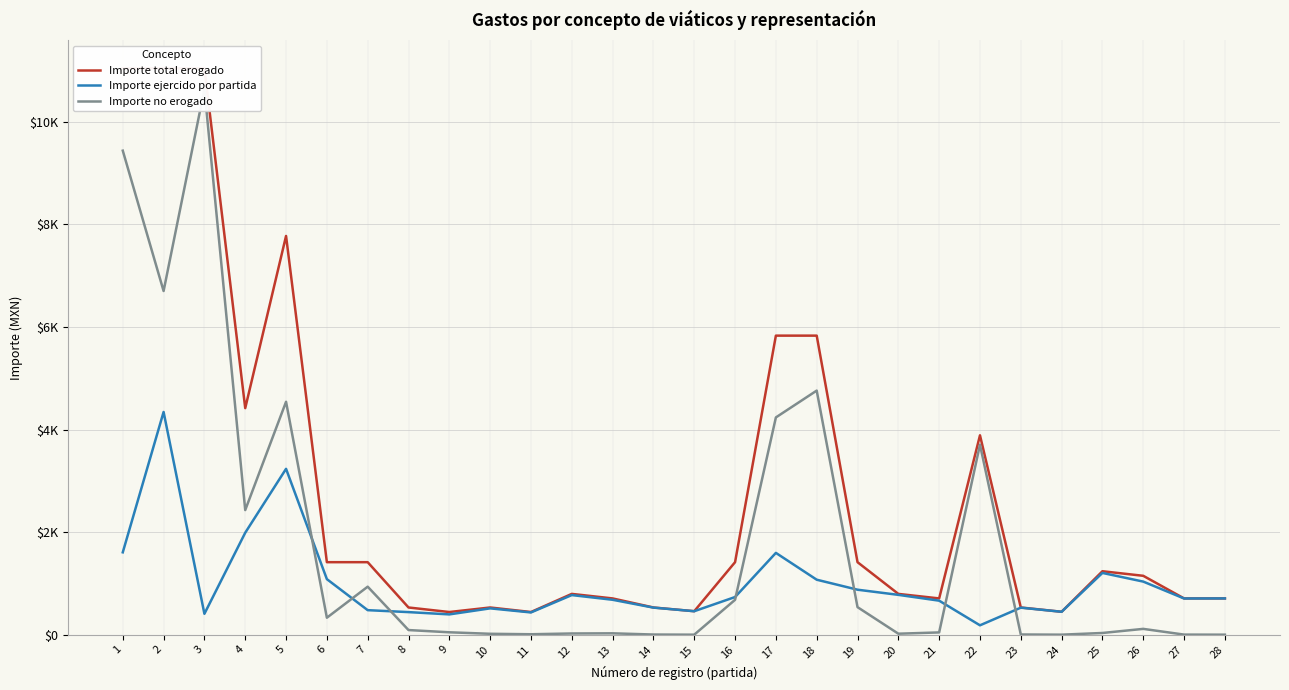

True or false: Importe total erogado and Importe no erogado cross at least once.

False